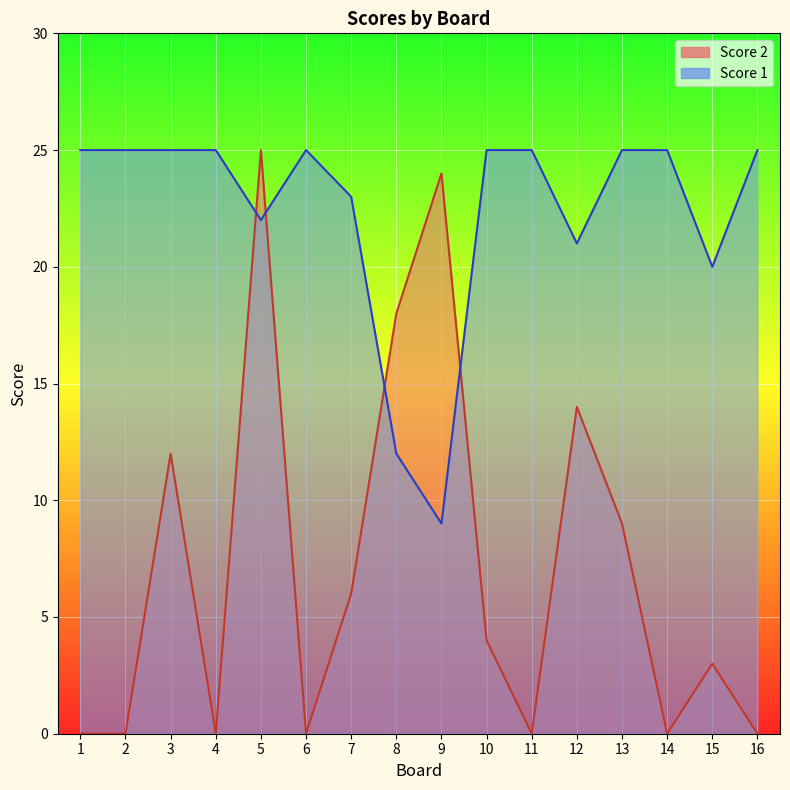

Rank the series at 14 from lowest to highest value.

Score 2, Score 1